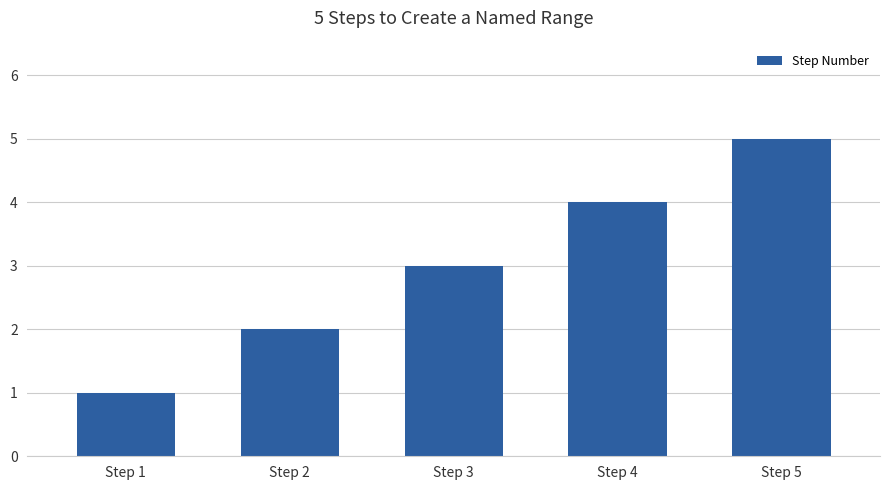

List the labels in order of value, largest first.

Step 5, Step 4, Step 3, Step 2, Step 1